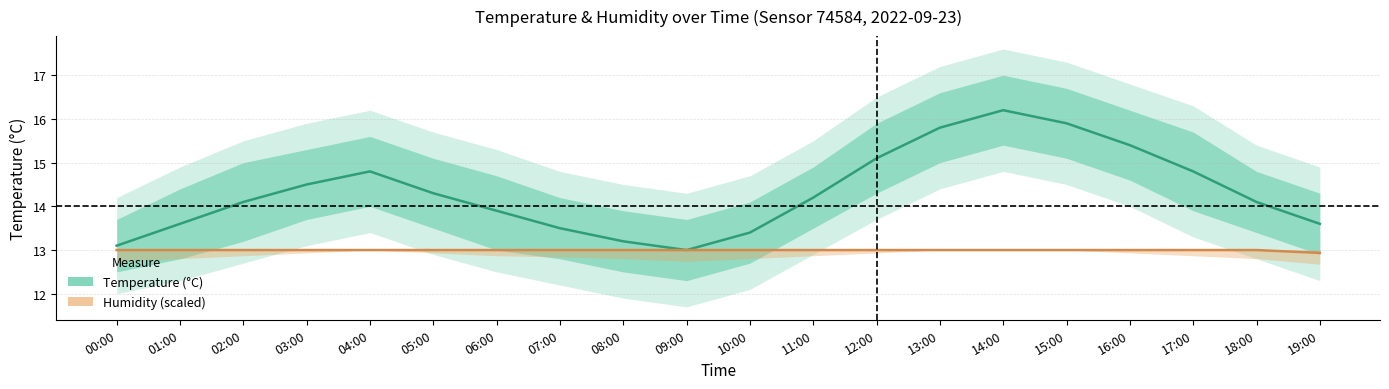

Where is Temperature (°C) nearest to the value 14?

02:00